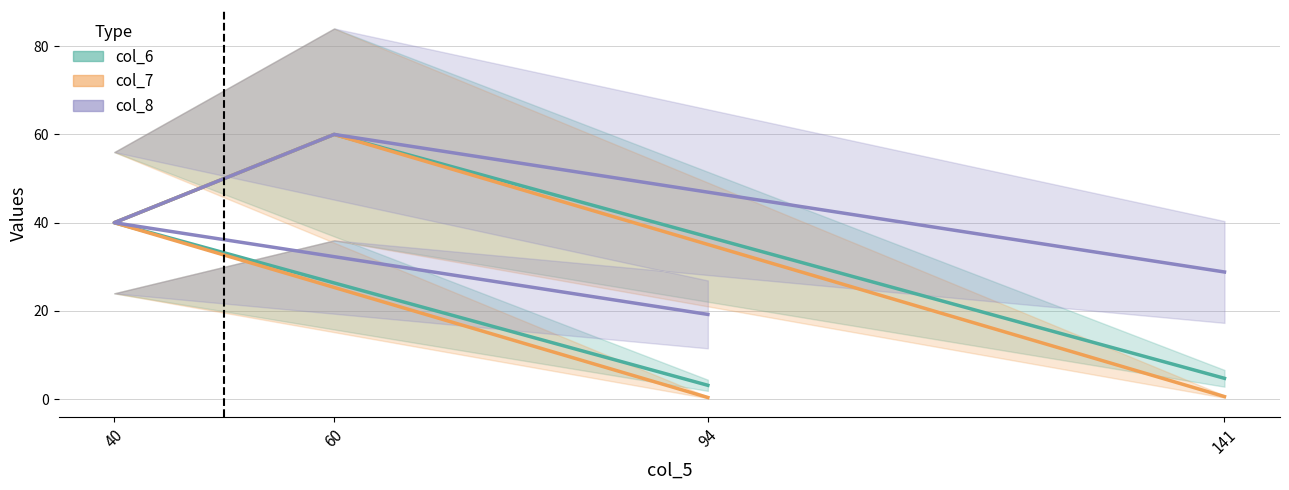

Which series has the largest total across all categories?

col_8